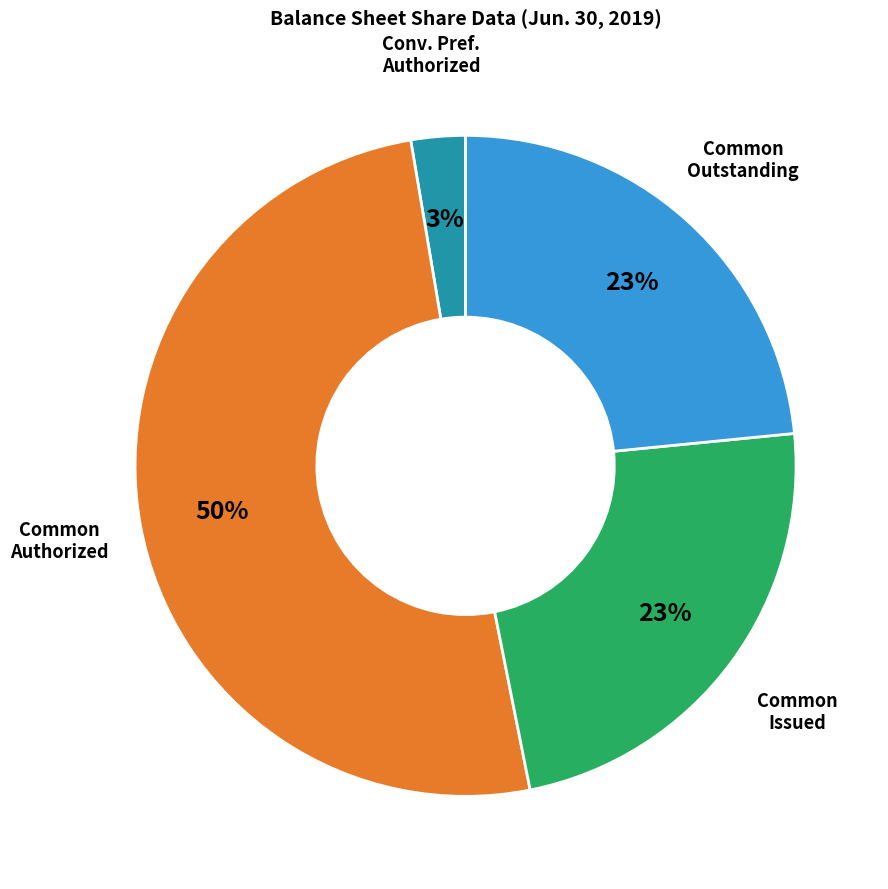

Count the number of slices in the pie.

4